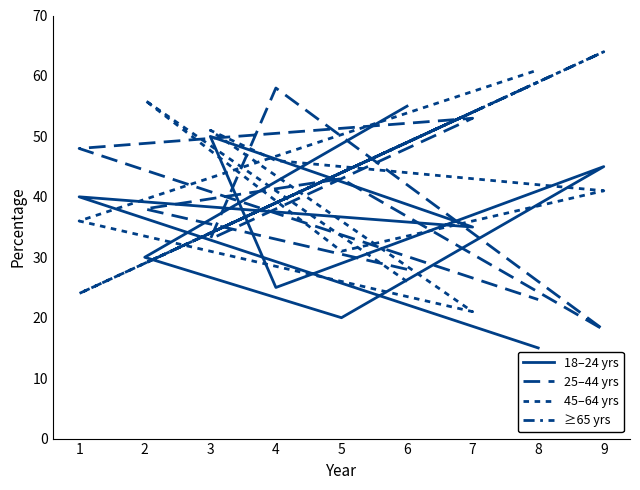

Rank the categories by 25–44 yrs value from lowest to highest.

9, 8, 6, 3, 2, 5, 1, 7, 4